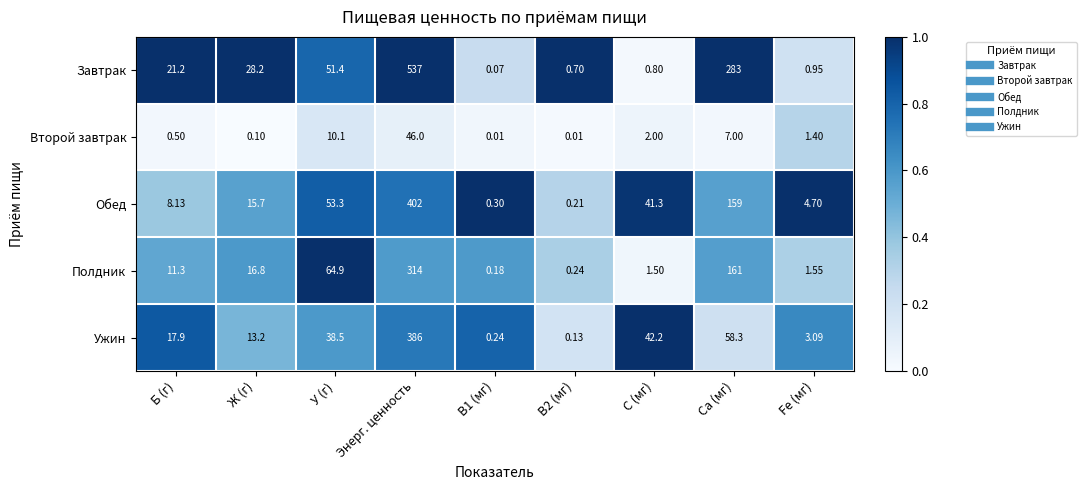

At which category is the sum across all series the highest?

Энерг. ценность